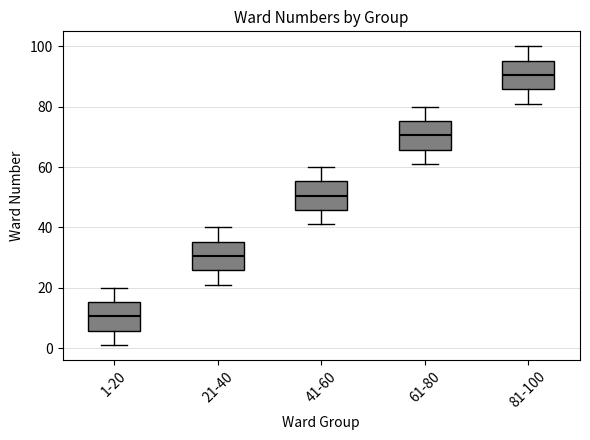

Reading left to right, transcribe this box plot: for each box, give where its median line is, the range the box spans, and where its two whiskers end, as read against the y-axis. The values are not printed on the chart, so give them approximately, as read against the axis.

1-20: median 10, box 6 to 16, whiskers 2 to 20
21-40: median 30, box 26 to 36, whiskers 22 to 40
41-60: median 50, box 46 to 56, whiskers 42 to 60
61-80: median 70, box 66 to 76, whiskers 62 to 80
81-100: median 90, box 86 to 96, whiskers 82 to 100